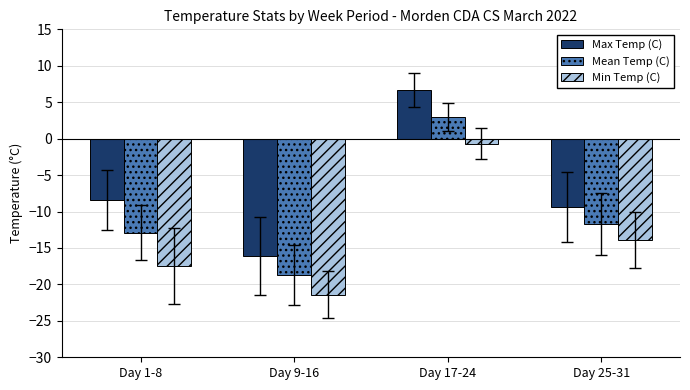

What is the sum of all Mean Temp (C) values?

-40.3